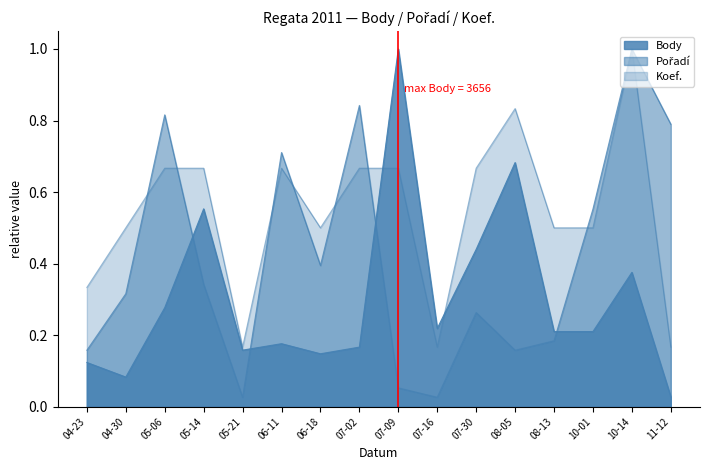

What are all the series names shown in the legend?

Body, Pořadí, Koef.